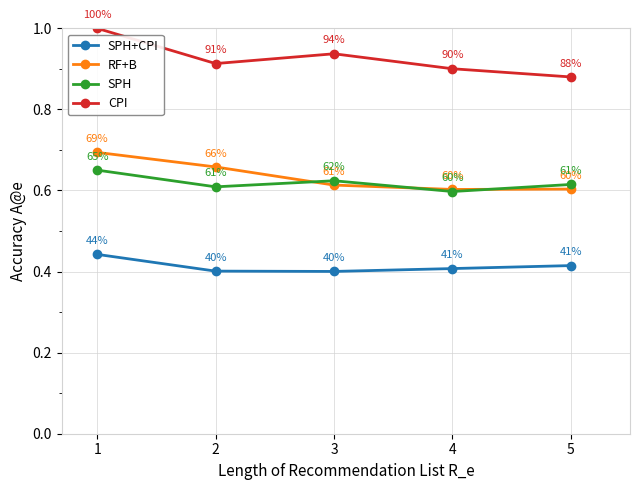

At which label does SPH reach its peak?

1